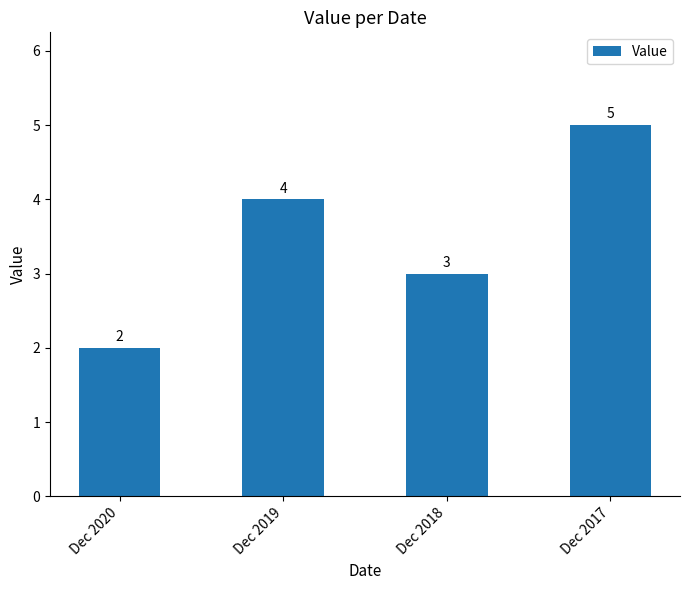

Between Dec 2020 and Dec 2019, which is larger?

Dec 2019